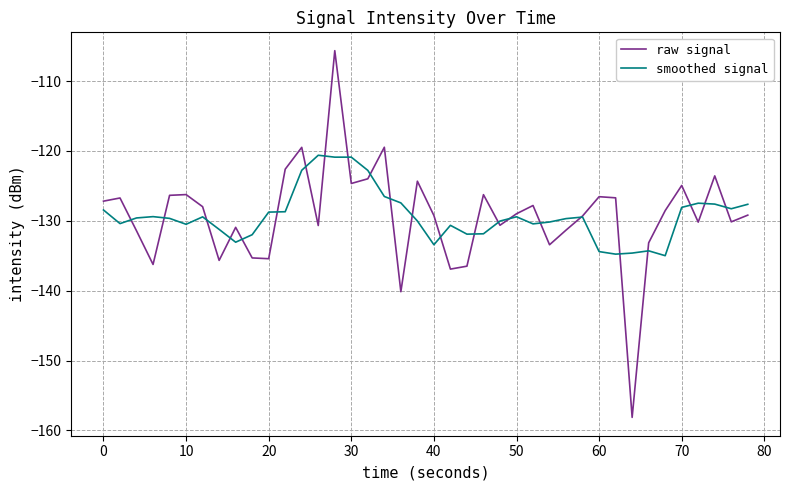

What is the greatest value displayed?

-105.7